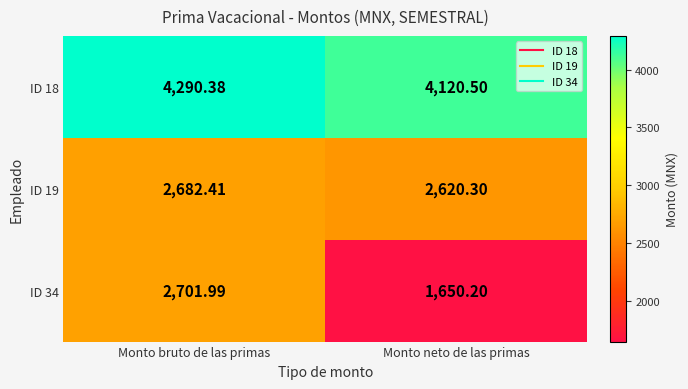

What is the total value across all series at Monto neto de las primas?

8391.0